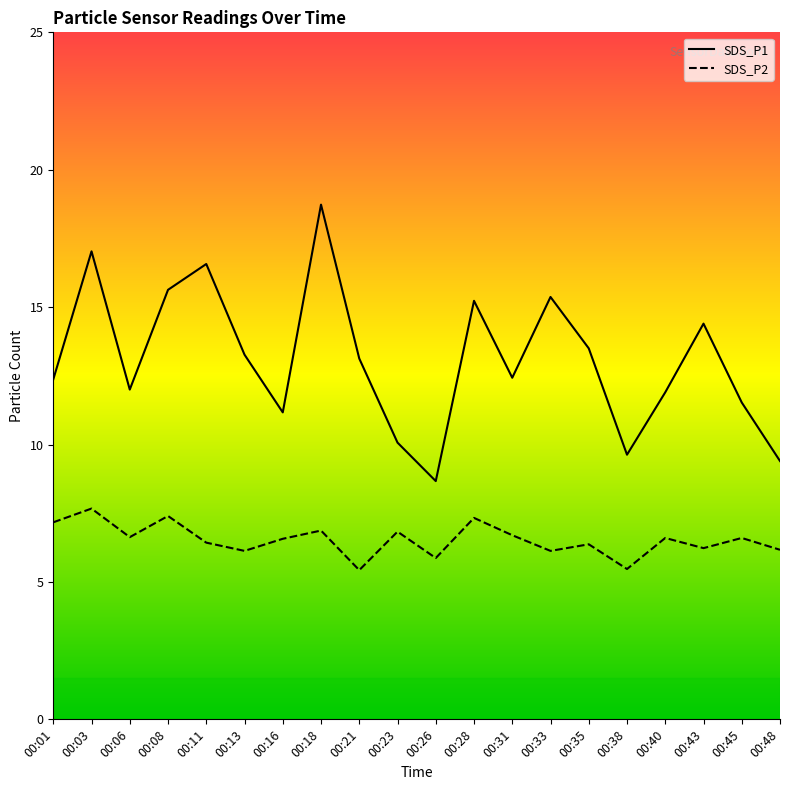

At which category does SDS_P1 reach its first local peak?

00:03